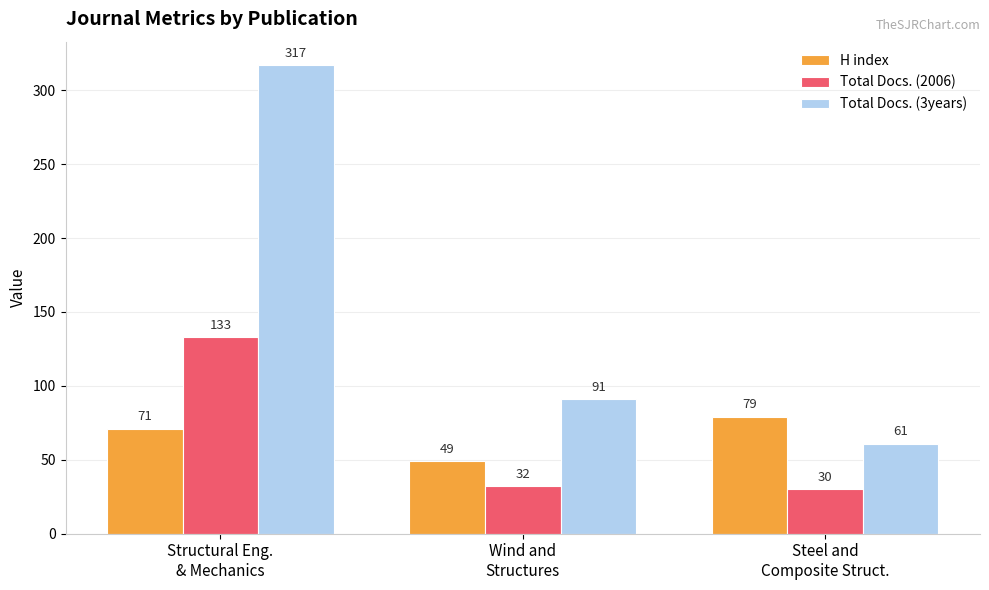

Between Structural Eng.
& Mechanics and Steel and
Composite Struct., which series saw the biggest shift?

Total Docs. (3years)